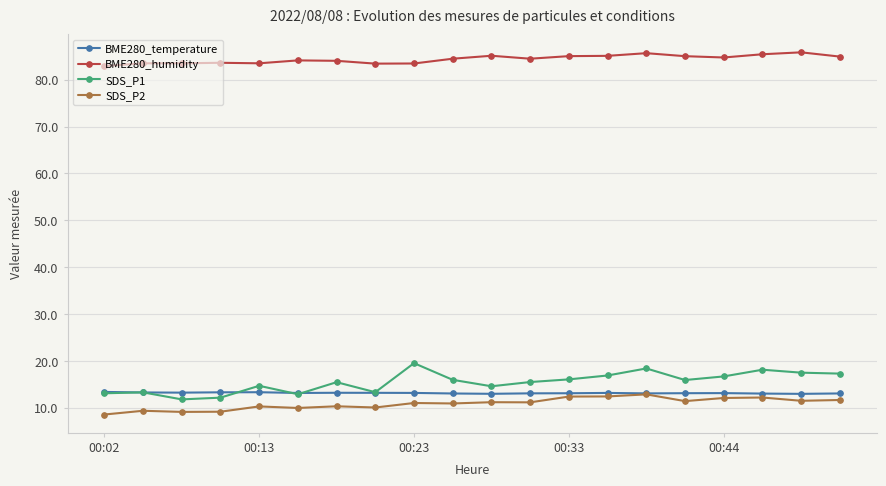

Which series has the largest range (max minus min)?

SDS_P1